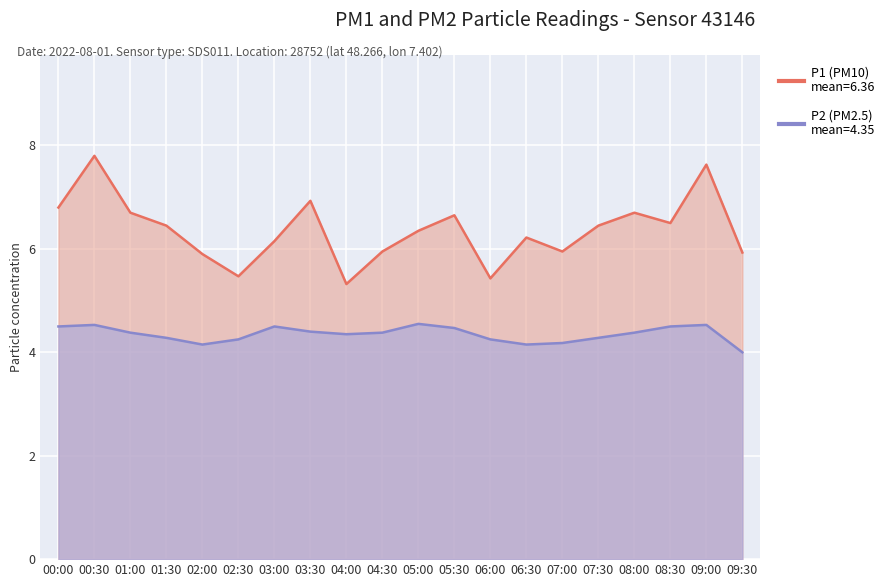

Where is P2 nearest to the value 4?

09:30